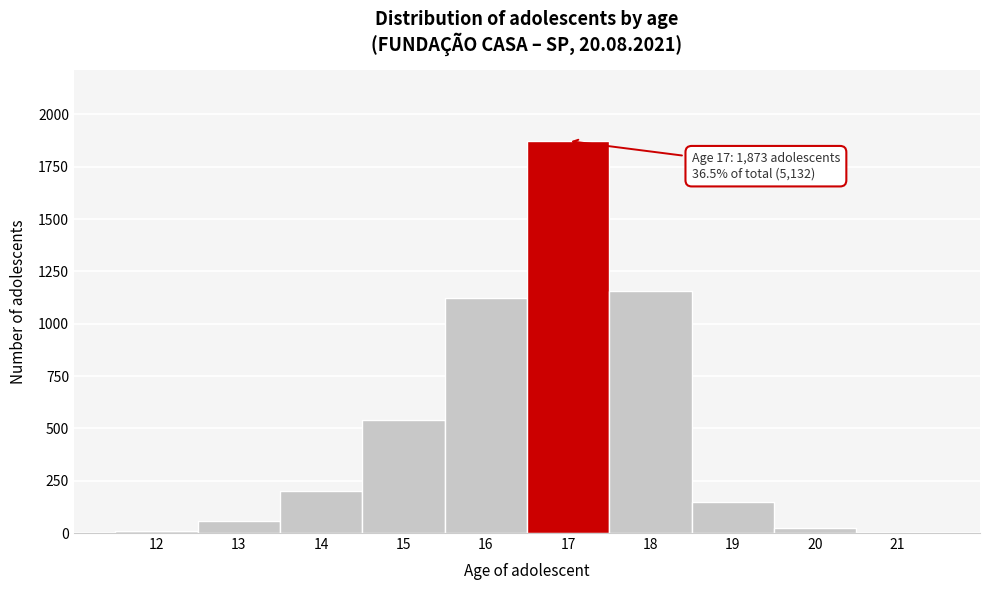

Over which range of the x-axis is the bar tallest?

16.5 to 17.5